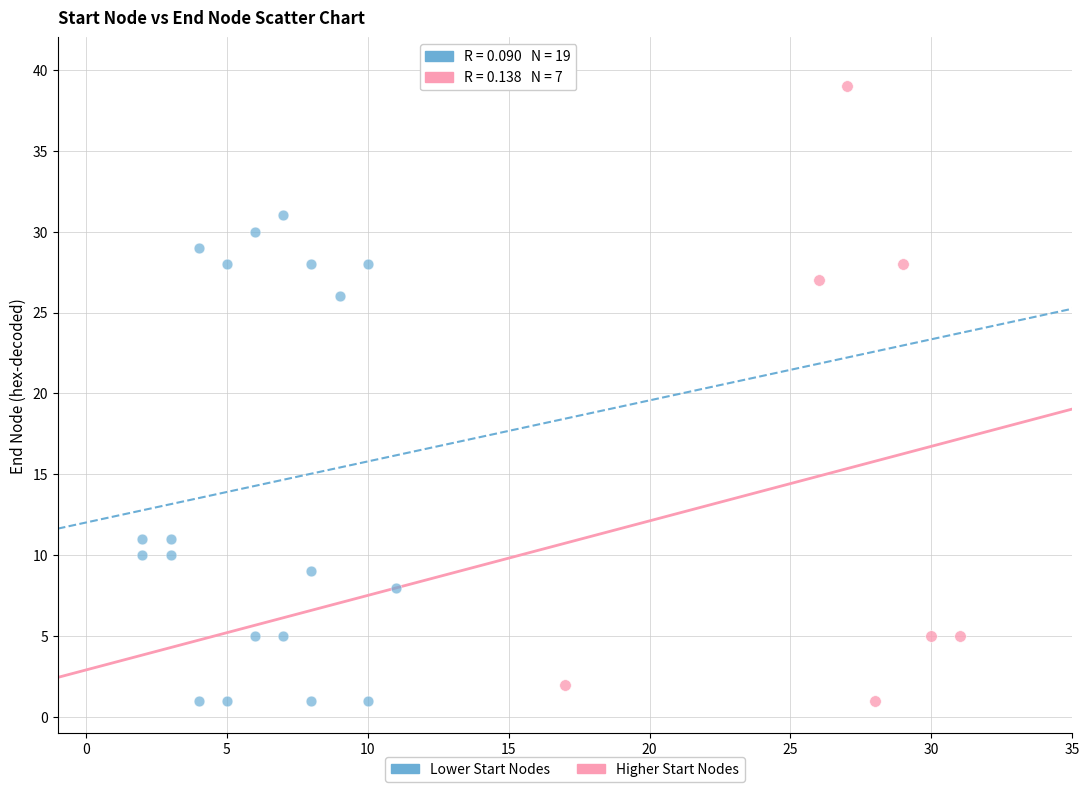

Which series reaches the maximum Y coordinate?

Higher Start Nodes